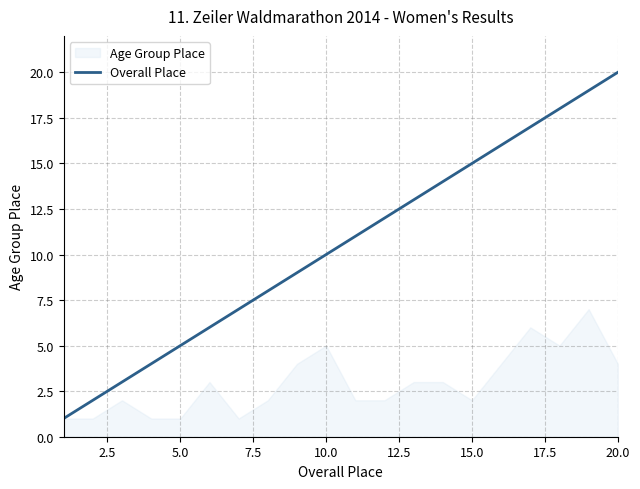

The Overall Place series shows 17 at 10.0. True or false?

False